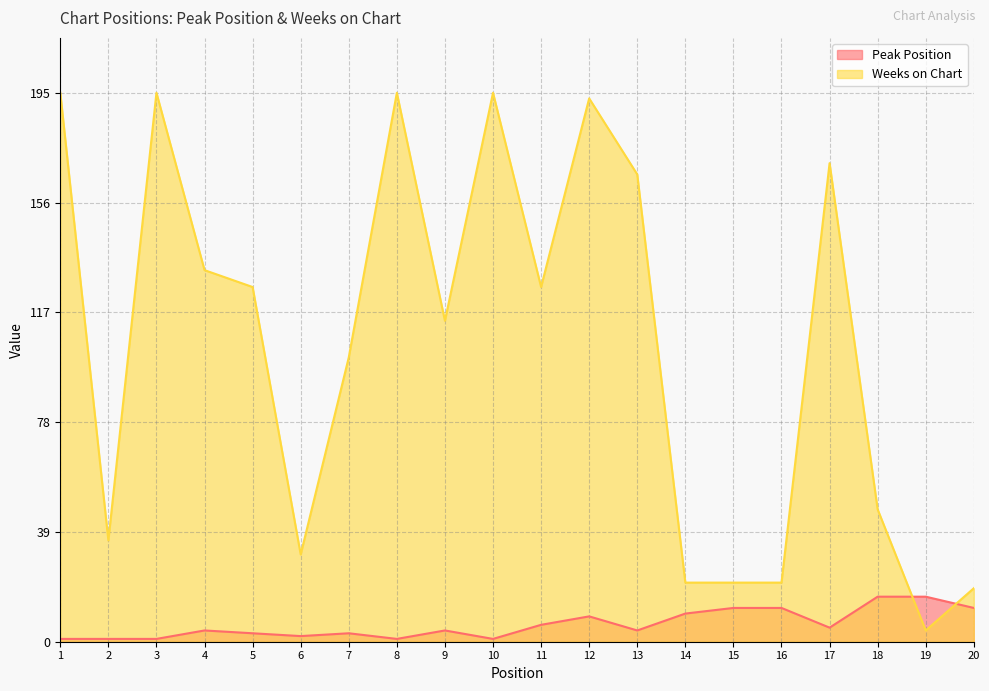

Which category has the highest value across all series?

1